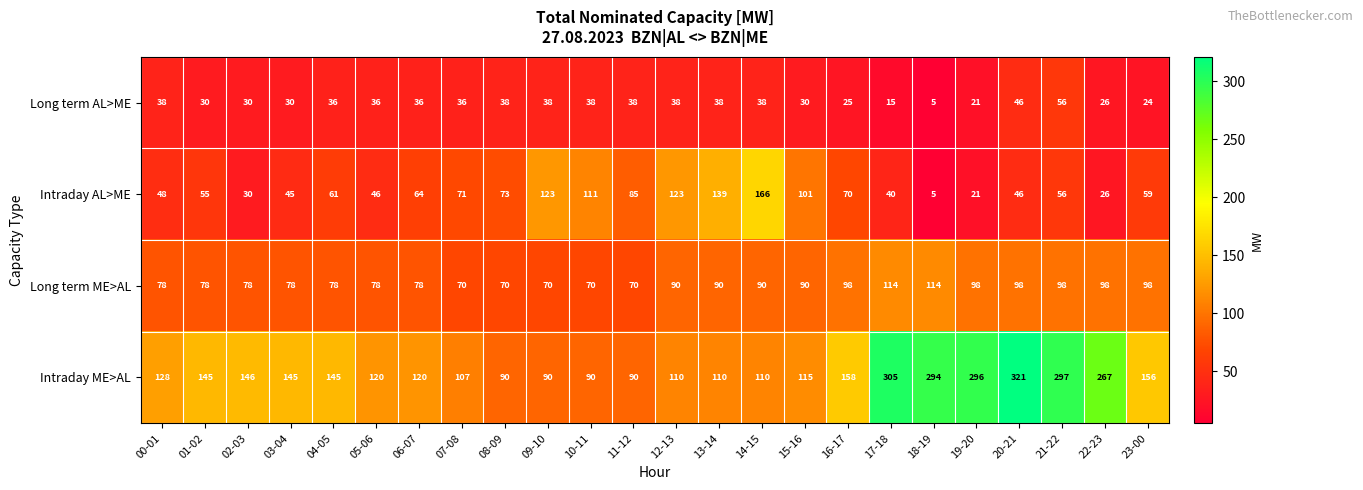

Rank the series by their maximum value, from highest to lowest.

Intraday ME>AL, Intraday AL>ME, Long term ME>AL, Long term AL>ME